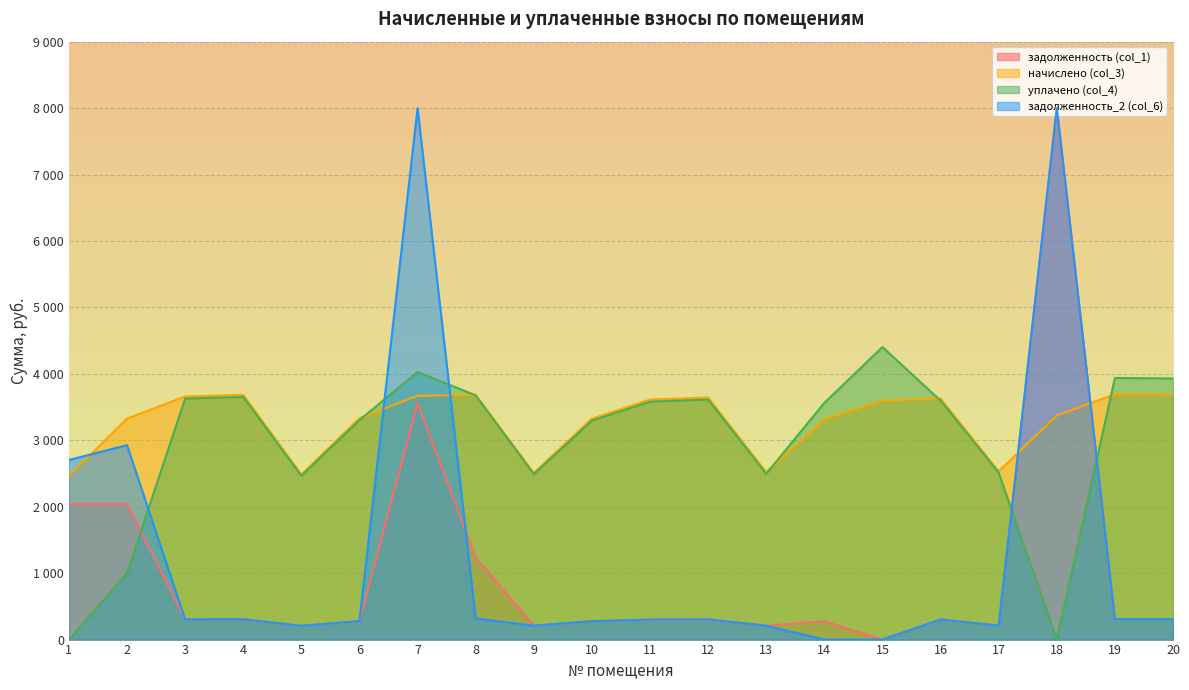

True or false: начислено (col_3) has a value of 3659.5 at 3.

True